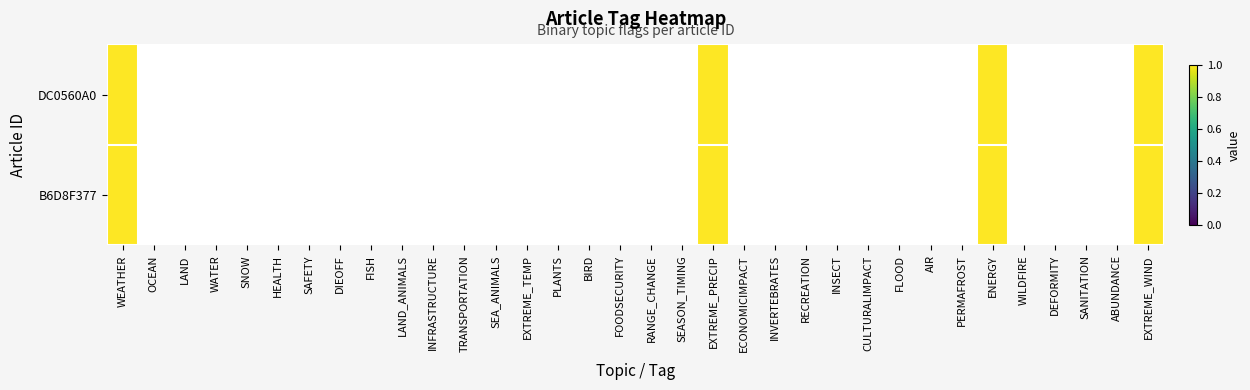

How many data points in B6D8F377 are above 0?

4